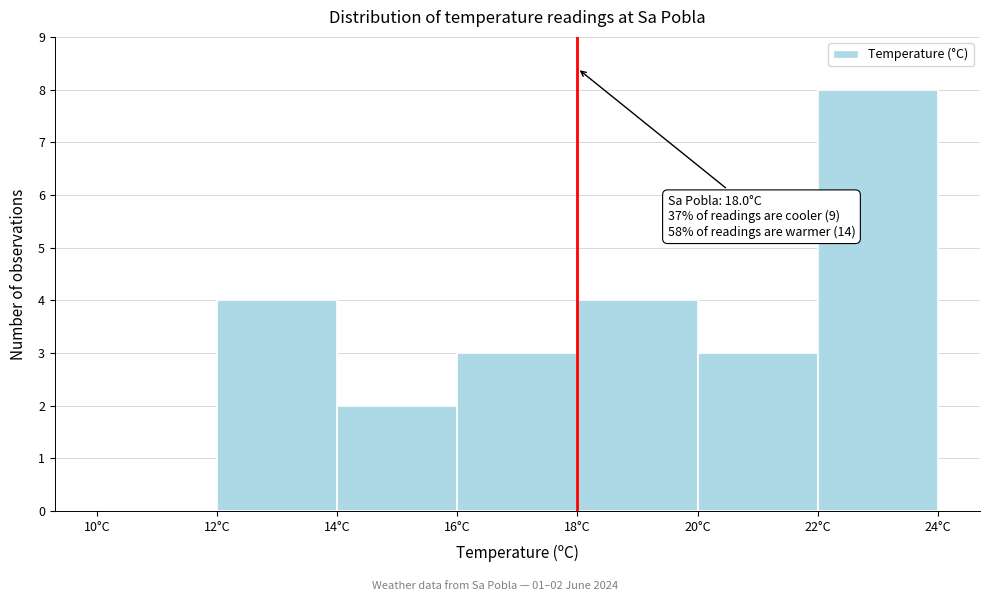

Over which range of the x-axis is the bar tallest?

22 to 24